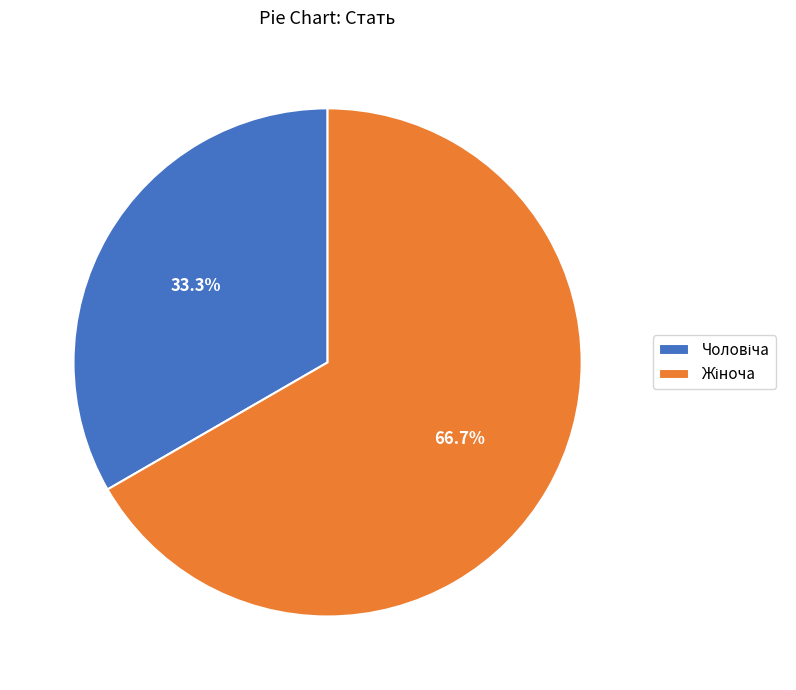

Is there a majority slice in this chart?

Yes